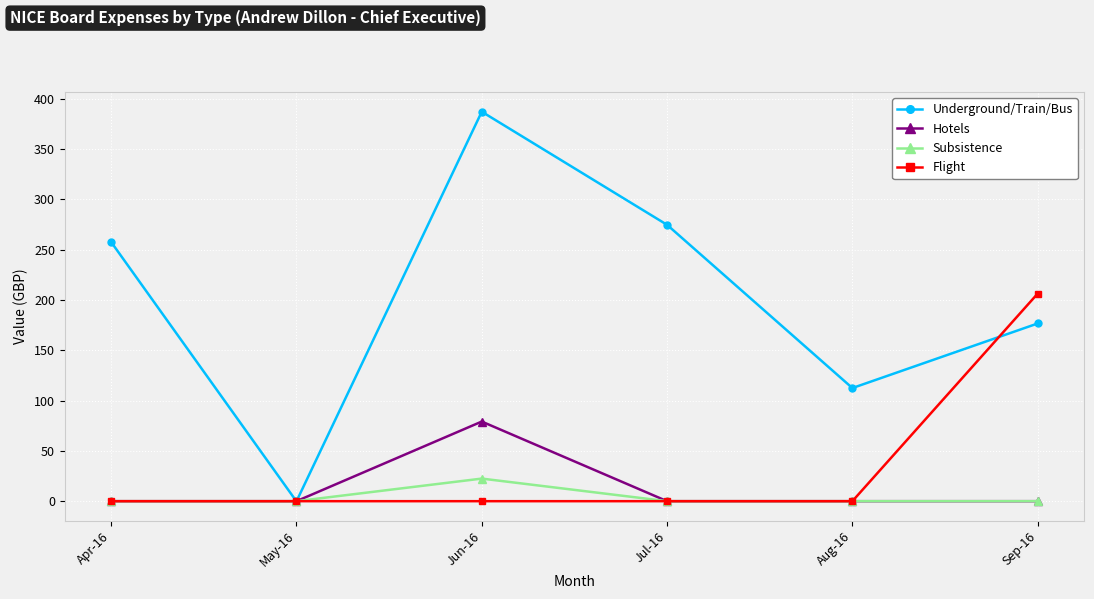

What position from the right is Aug-16?

2